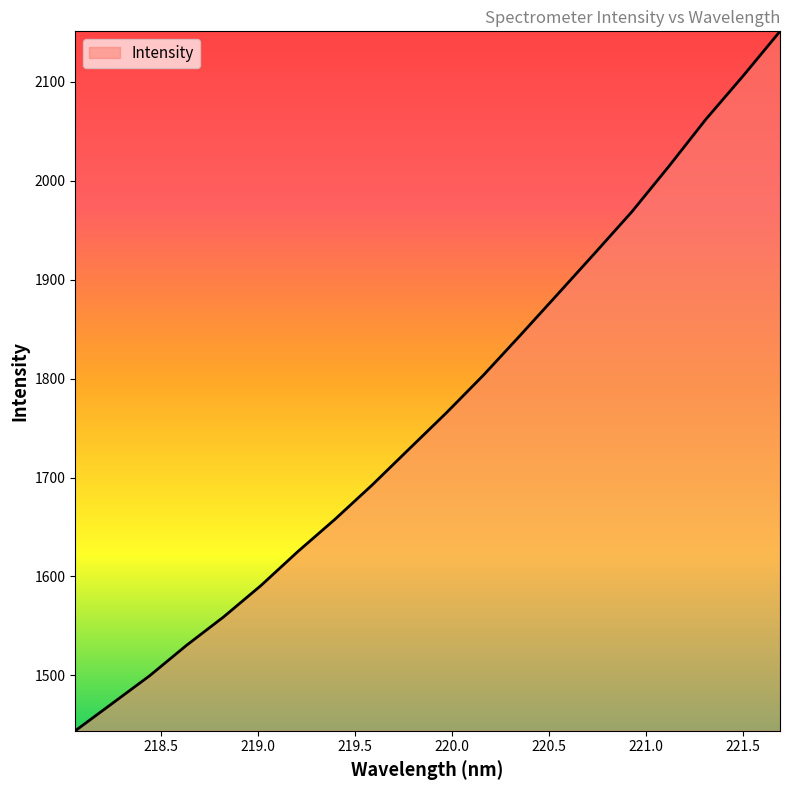

What is the maximum value shown in the chart?

2151.2